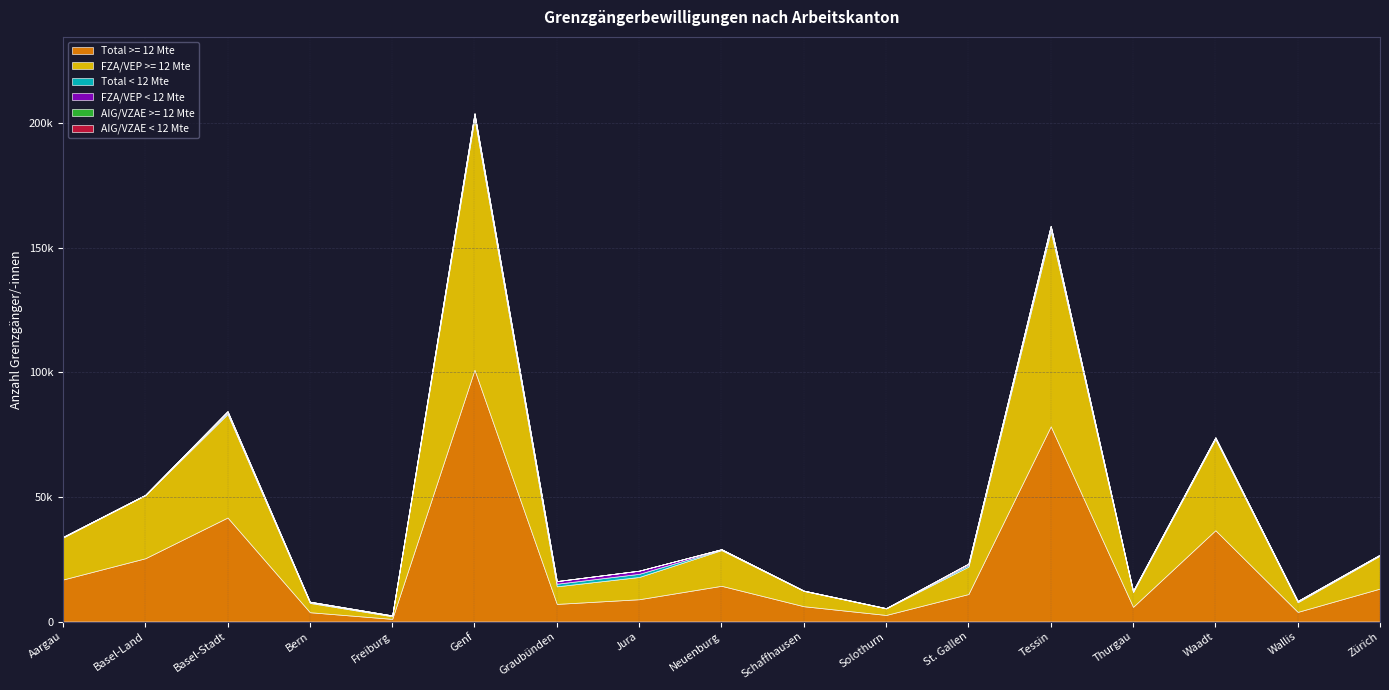

True or false: Total < 12 Mte has a value of 1071 at Tessin.

True